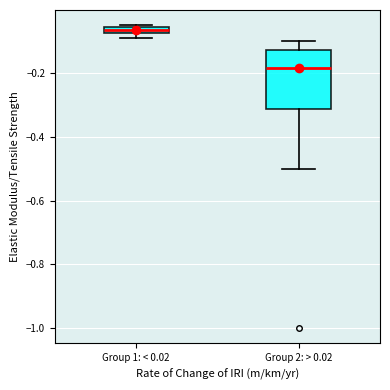

Which box has the highest median line?

Group 1: < 0.02